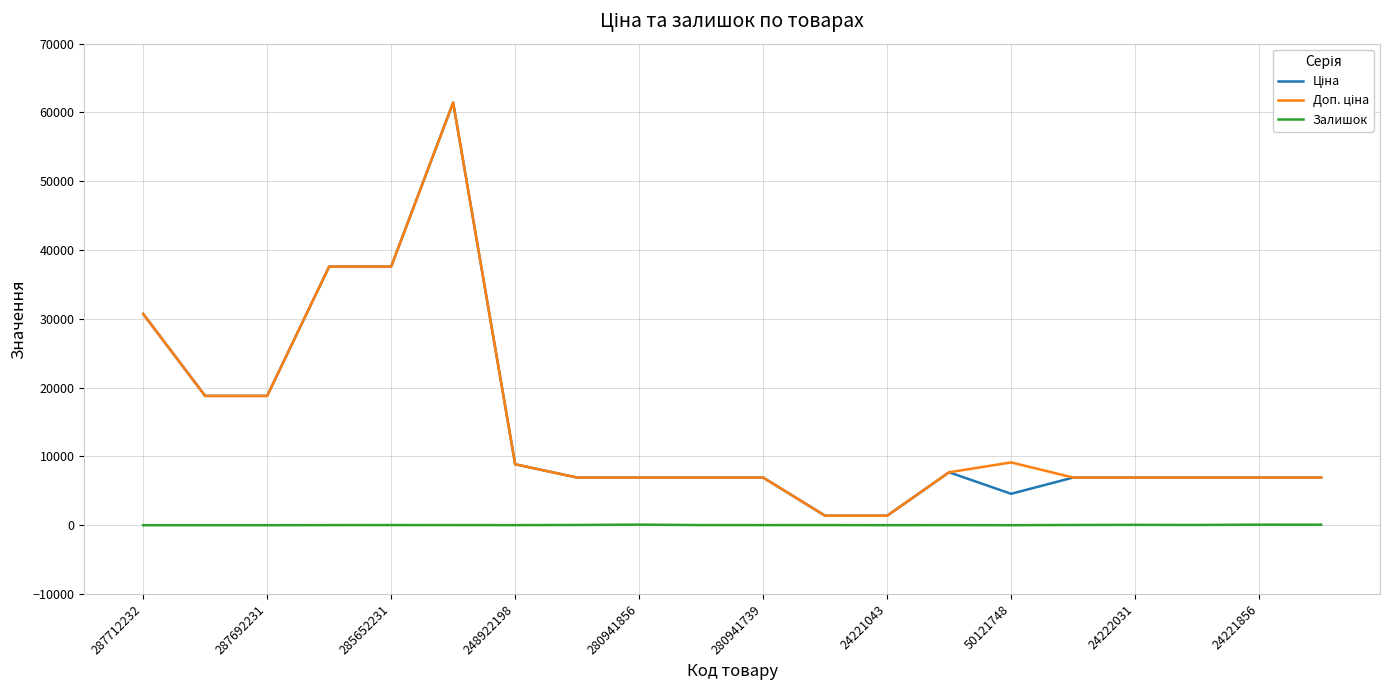

What is the greatest value displayed?

61434.3